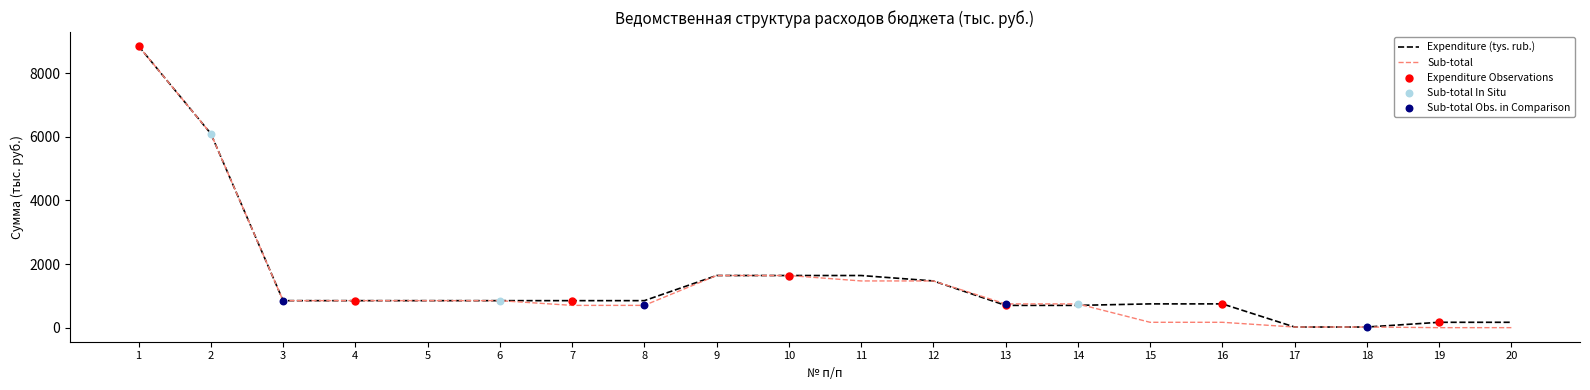

The value of Expenditure (tys. rub.) at 9 is 865.9. True or false?

False